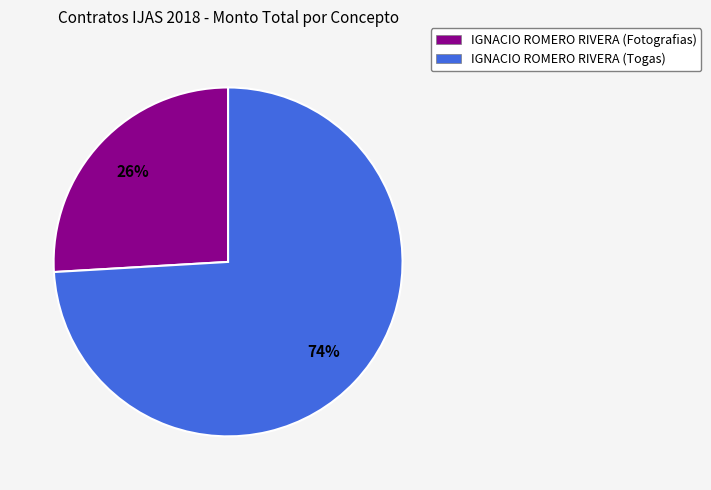

To the nearest percent, what is the difference between the IGNACIO ROMERO RIVERA (Fotografias) and IGNACIO ROMERO RIVERA (Togas) slice percentages?

48%